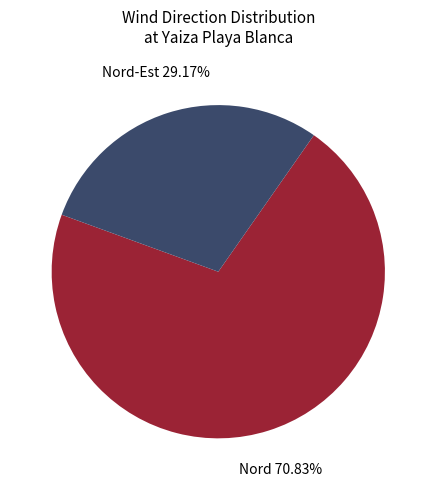

Is the sum of Nord-Est and Nord greater than half?

Yes